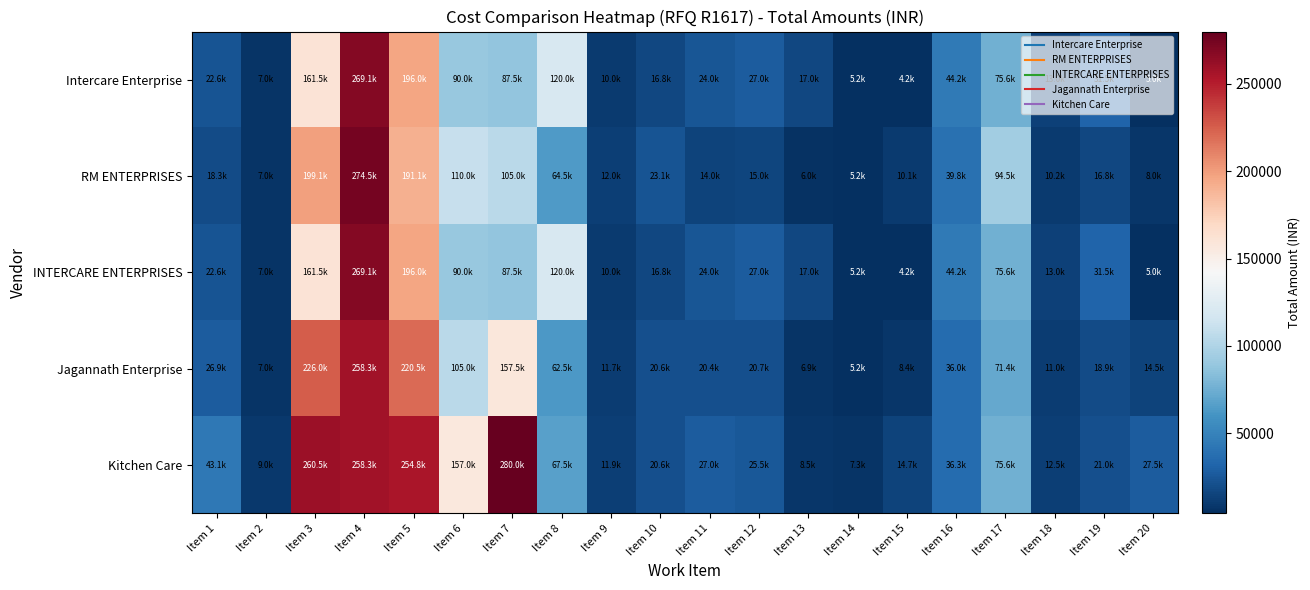

Which series has the widest spread of values?

Kitchen Care